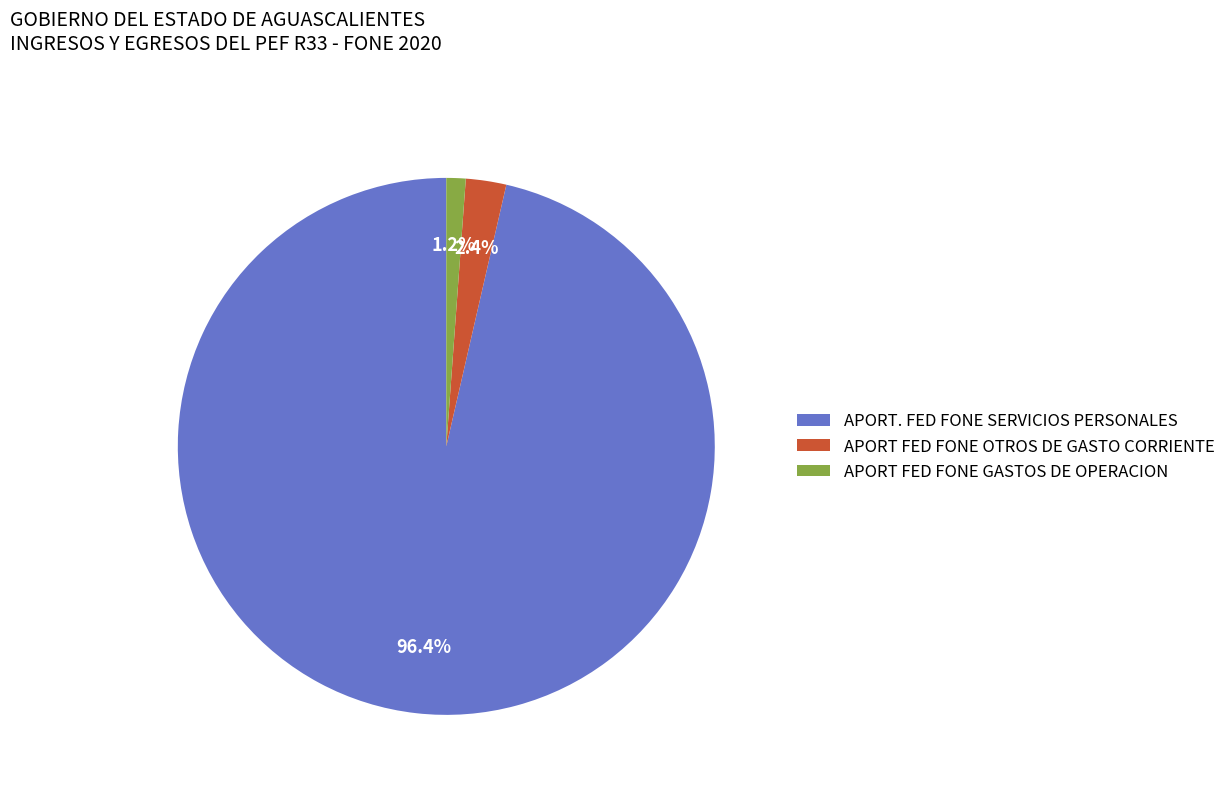

The APORT FED FONE GASTOS DE OPERACION slice represents 11% of the pie. True or false?

False